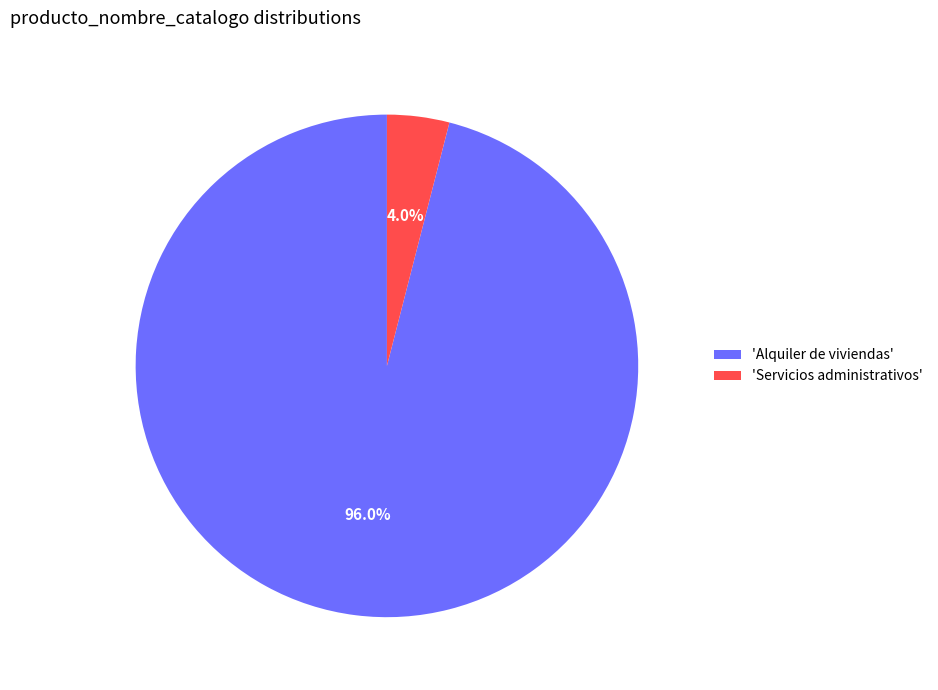

Rank the categories by value from lowest to highest.

'Servicios administrativos', 'Alquiler de viviendas'